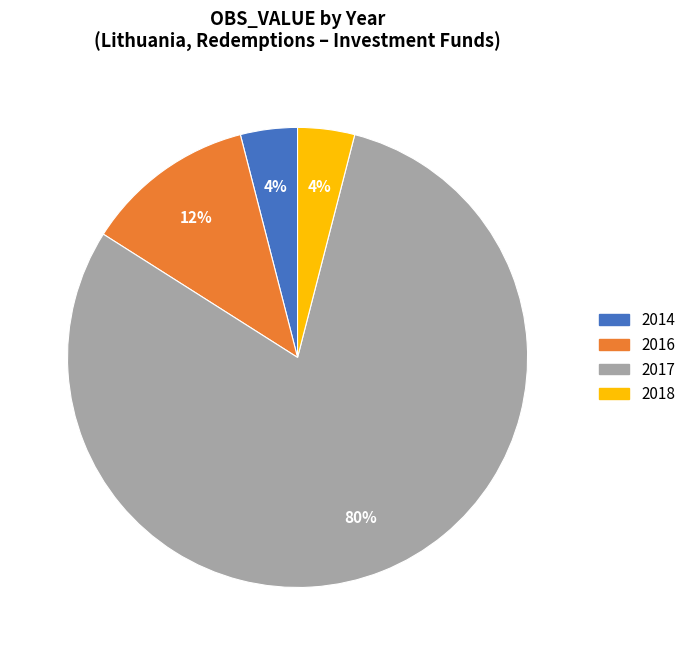

To the nearest percent, what is the difference between the largest and smallest slice percentages?

76%